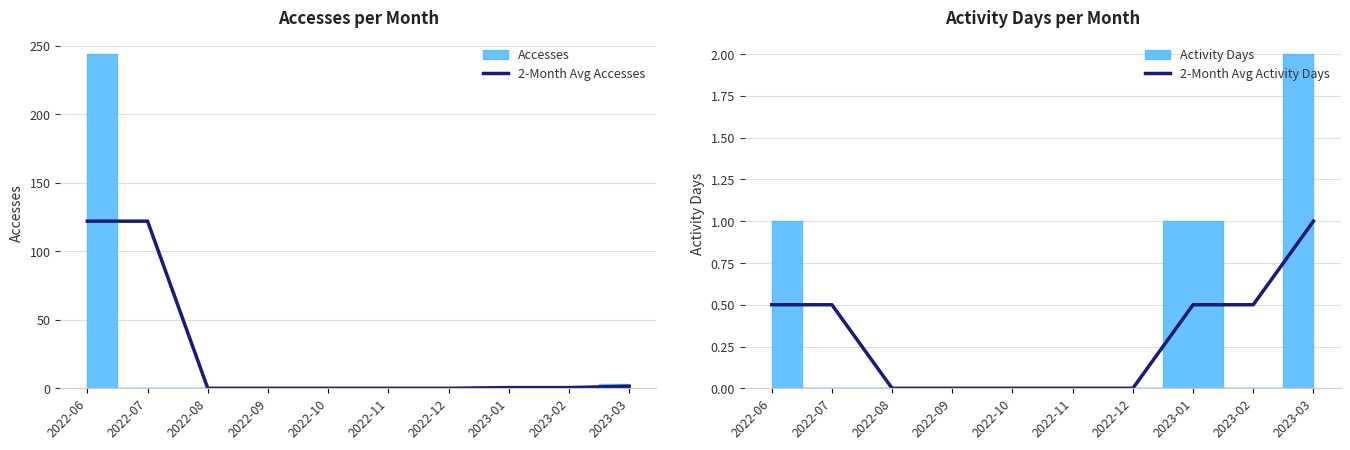

At which label is 2-Month Avg Activity Days closest to 0?

2022-08